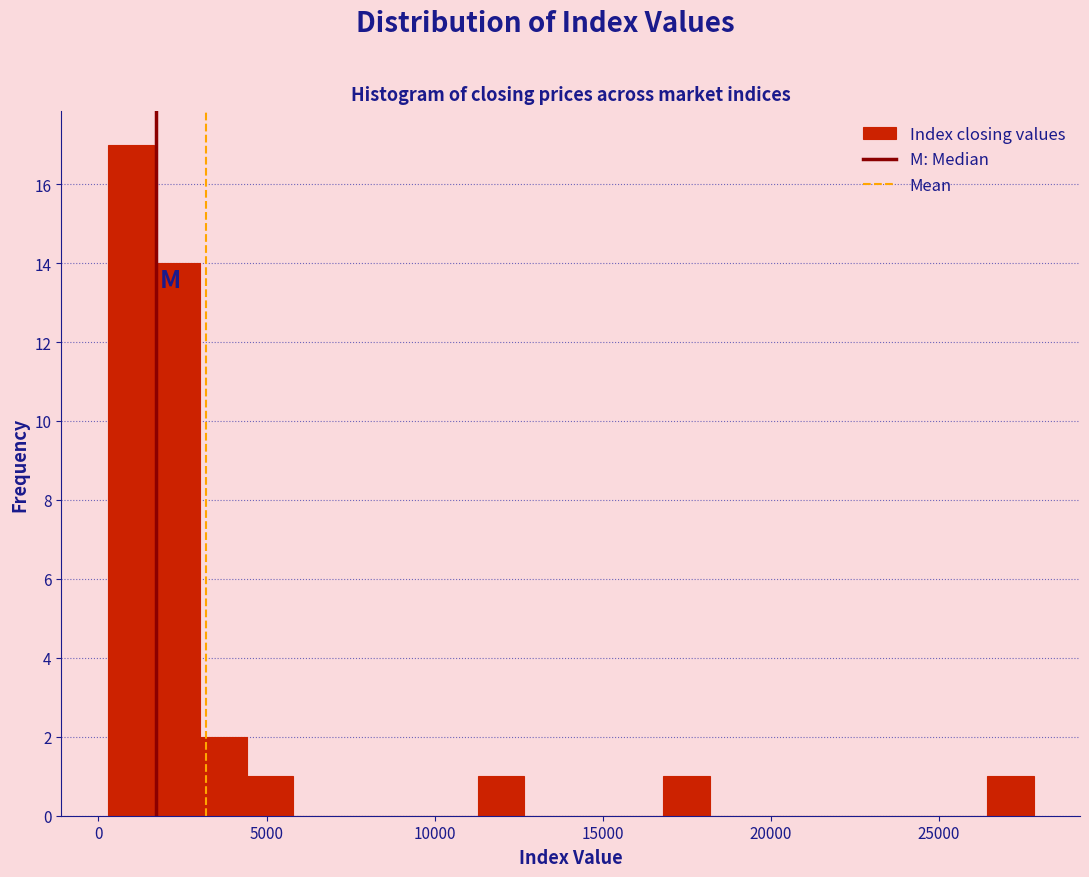

Around what value on the x-axis is the tallest bar? Give the approximate position of its centre, as read against the axis.

1000